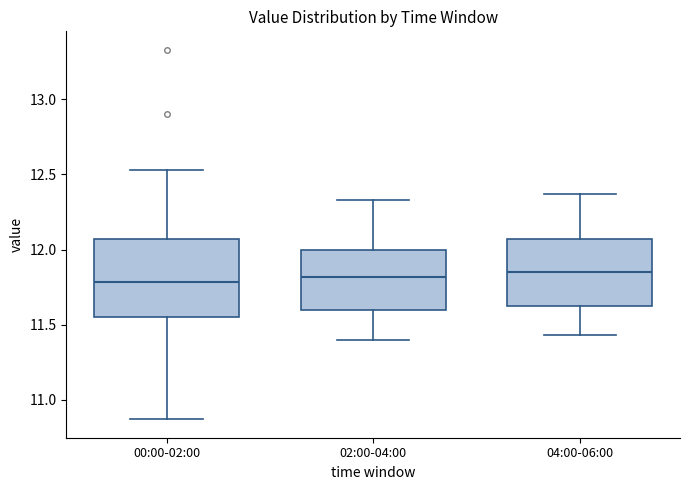

Reading left to right, transcribe this box plot: for each box, give where its median line is, the range the box spans, and where its two whiskers end, as read against the y-axis. The values are not printed on the chart, so give them approximately, as read against the axis.

00:00-02:00: median 11.80, box 11.55 to 12.05, whiskers 10.85 to 12.55
02:00-04:00: median 11.80, box 11.60 to 12.00, whiskers 11.40 to 12.35
04:00-06:00: median 11.85, box 11.60 to 12.05, whiskers 11.45 to 12.35